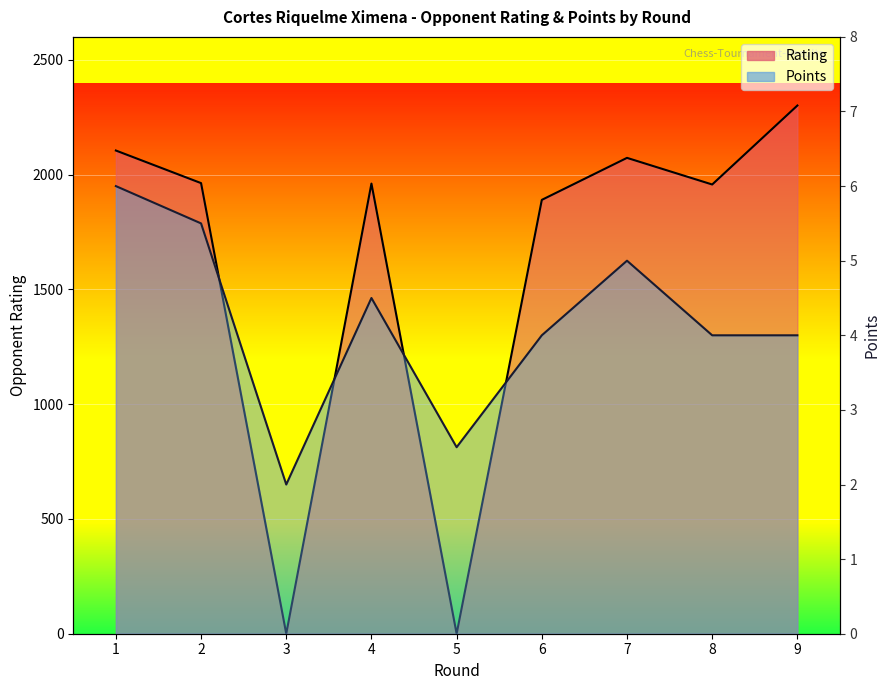

At which category does Rating reach its first local valley?

3